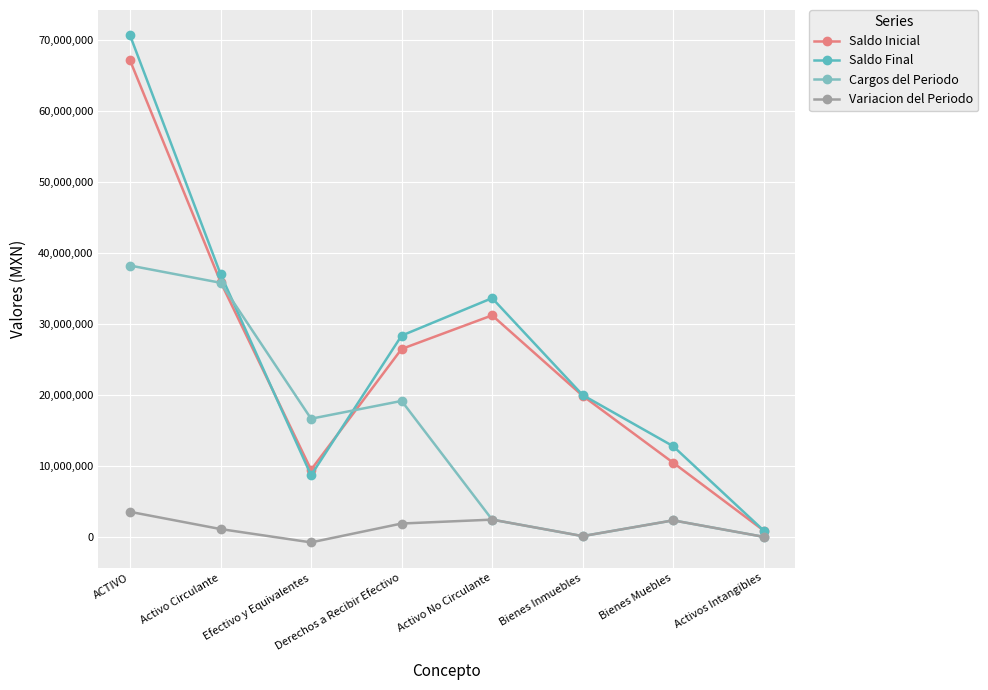

The Variacion del Periodo series shows -2946161.5 at Activos Intangibles. True or false?

False